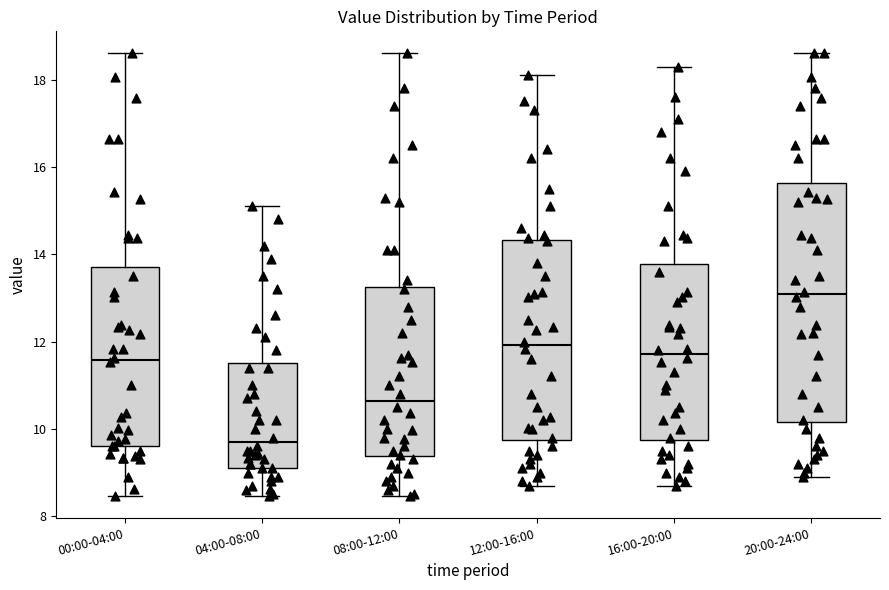

Comparing the boxes themselves (not the whiskers), which one is the tallest?

20:00-24:00